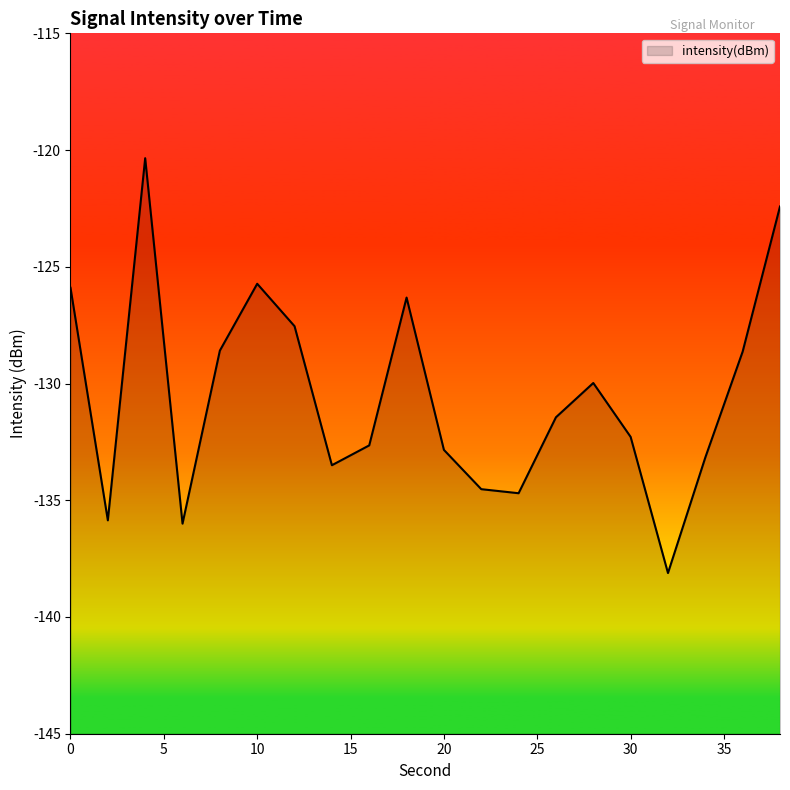

What is the value of the 3rd point from the left?

-120.3